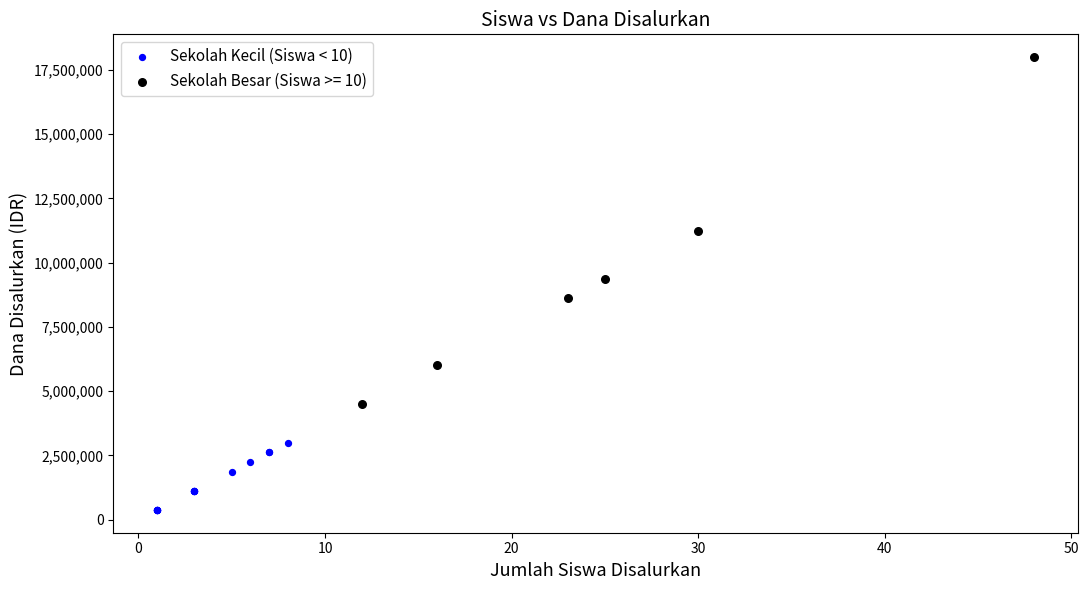

Which series contains the lowest Y value?

Sekolah Kecil (Siswa < 10)